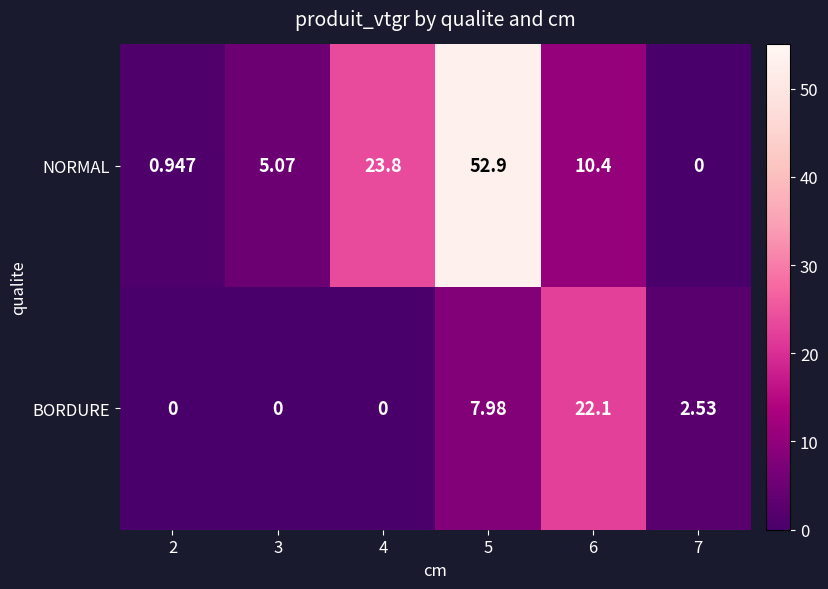

Which series has the widest spread of values?

NORMAL